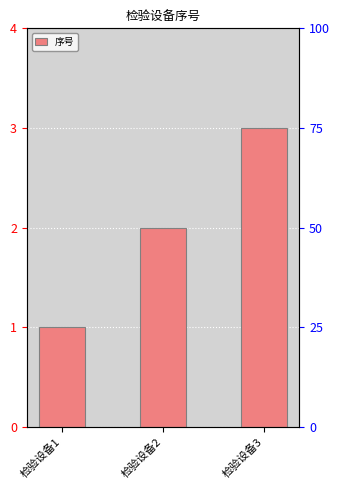

Approximately how many times larger is the value at 检验设备3 compared to 检验设备2?

1.5